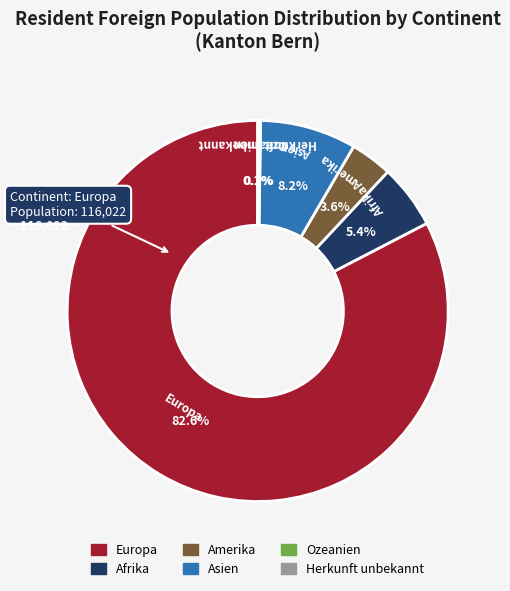

How much of the chart is everything except Afrika?

94.6%